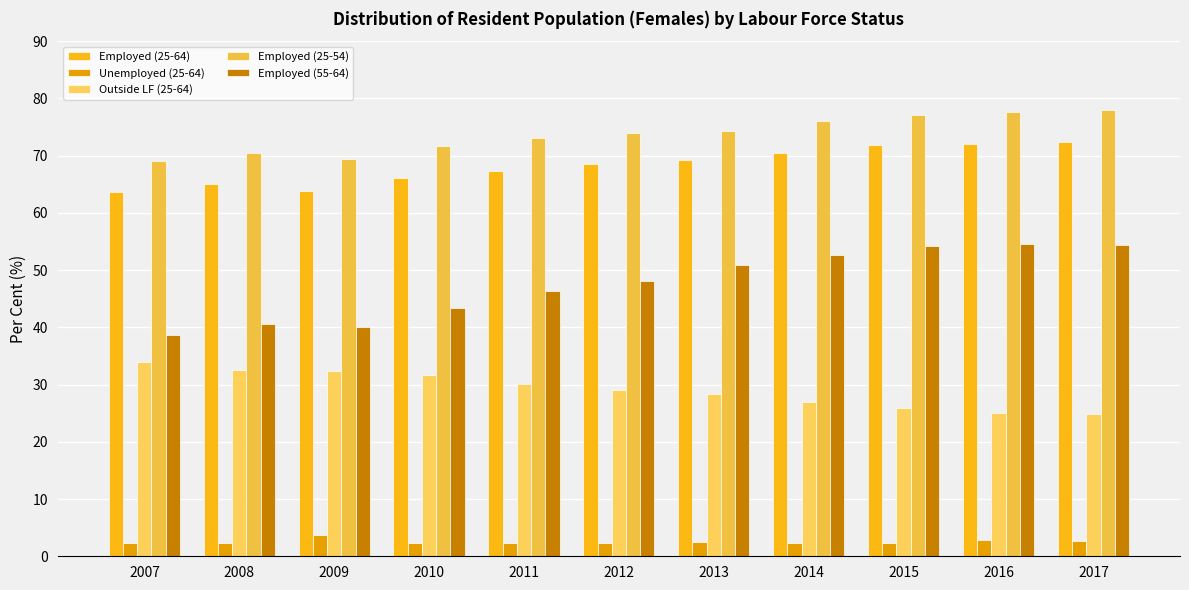

Where does the Employed (25-54) series first go above 74?

2013